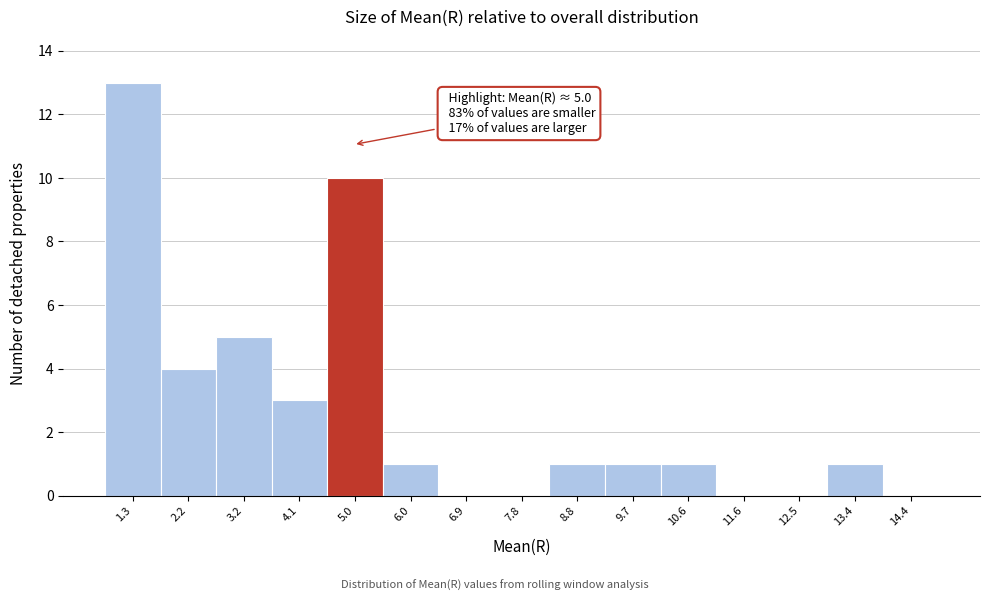

Which range on the x-axis has the tallest bar?

0.8 to 1.8